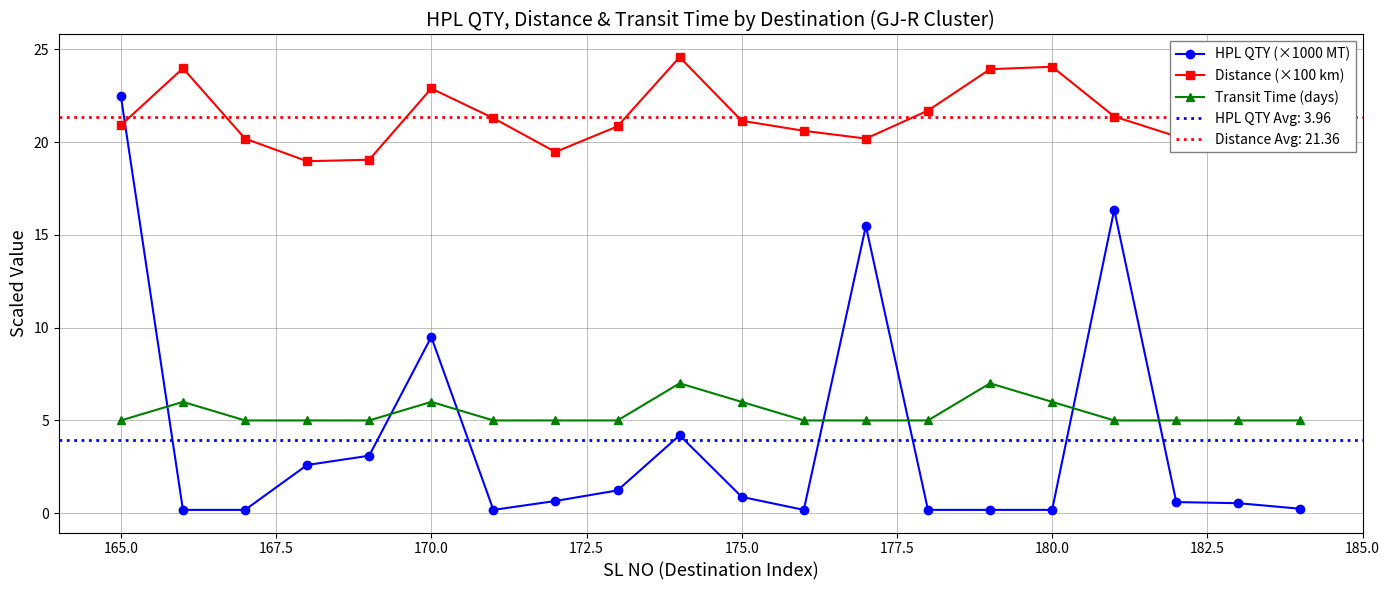

What is the maximum value for Distance (×100 km)?

24.6